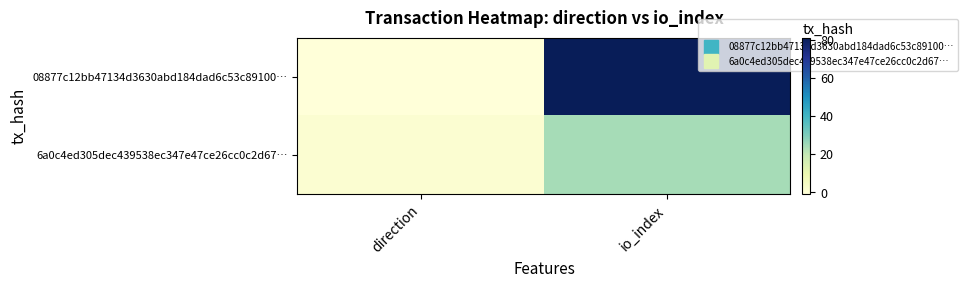

What is the maximum value shown in the chart?

81